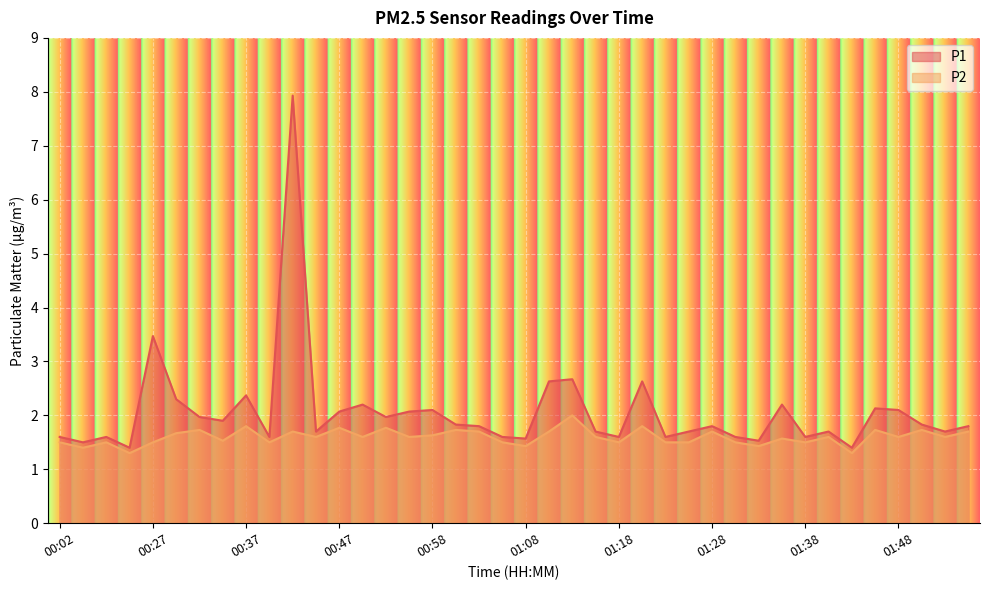

How many series are shown in this chart?

2